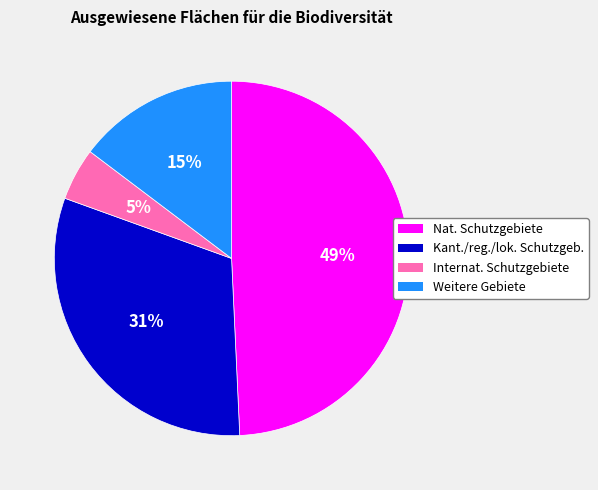

To the nearest percent, what is the difference between the largest and smallest slice percentages?

44%